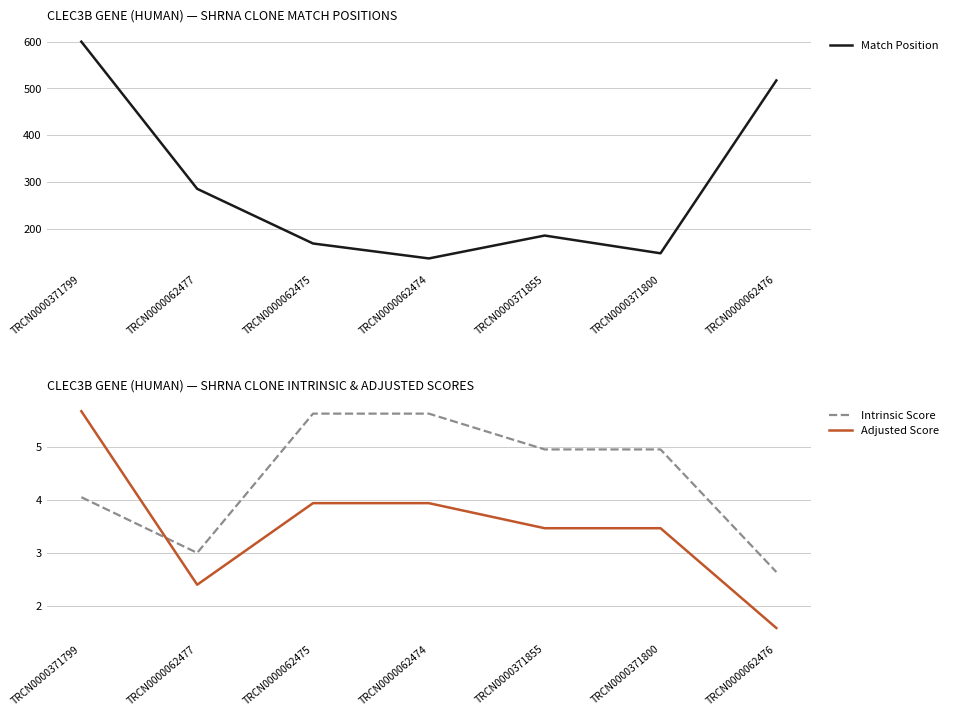

The Match Position series shows 600.0 at TRCN0000371799. True or false?

True